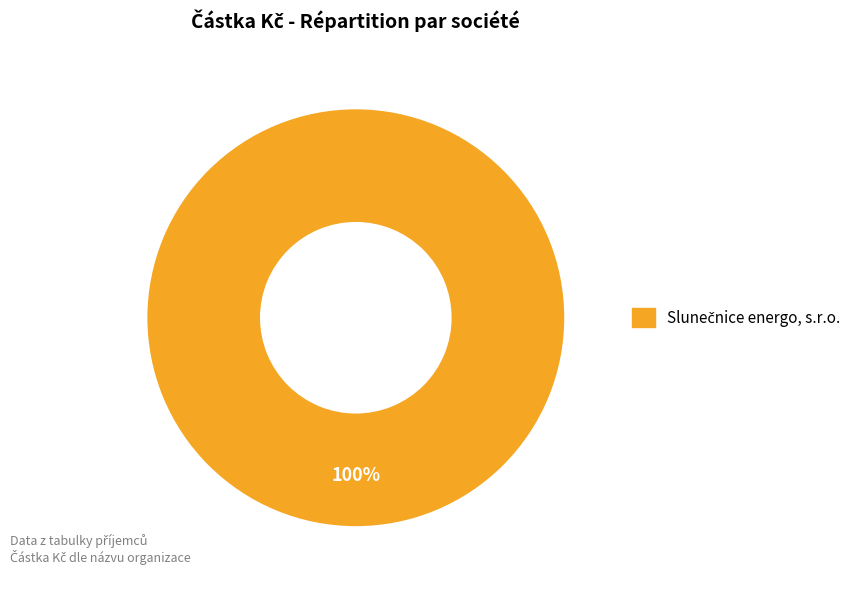

Does any single category account for the majority?

Yes